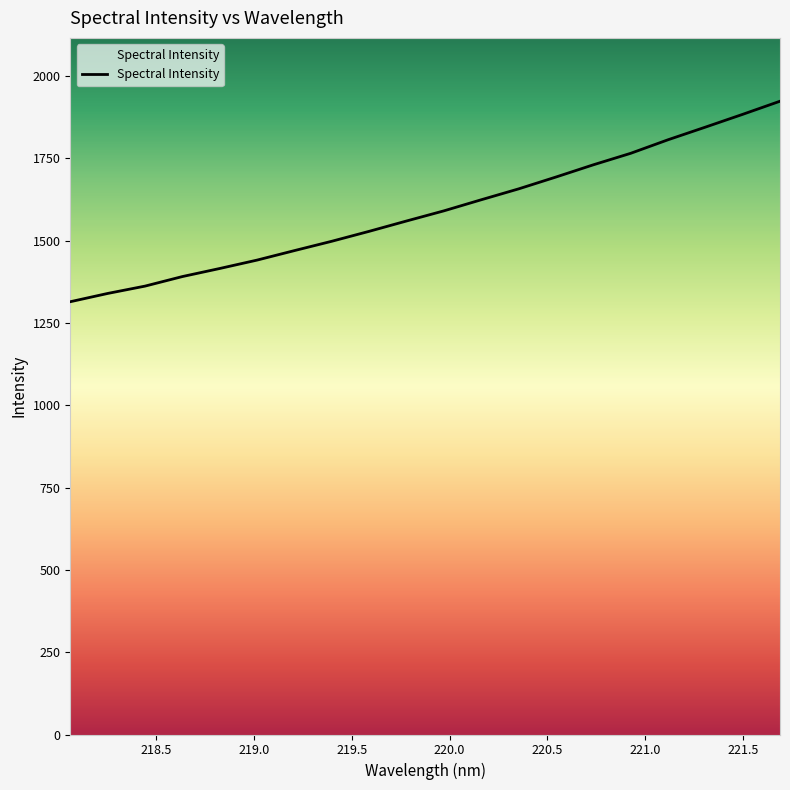

What is the difference between the maximum and minimum values?

609.0